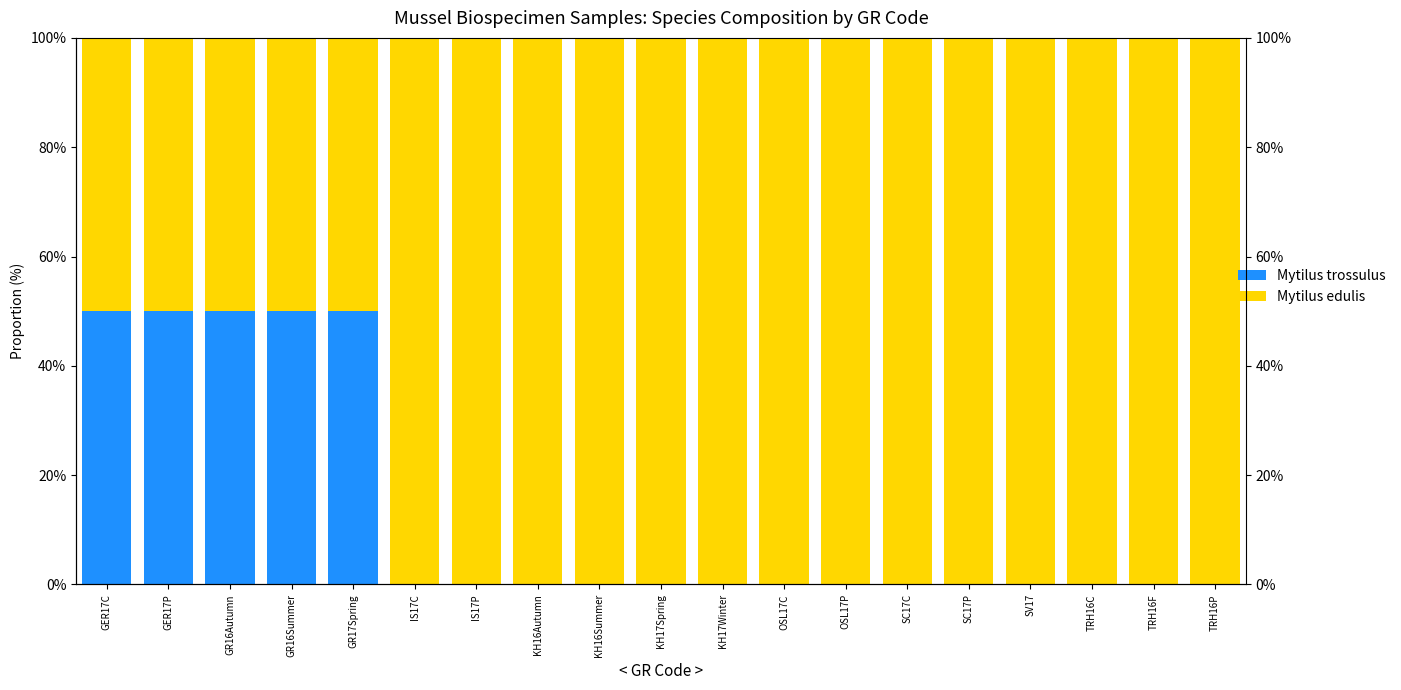

Read the Mytilus edulis value at OSL17P.

100.0